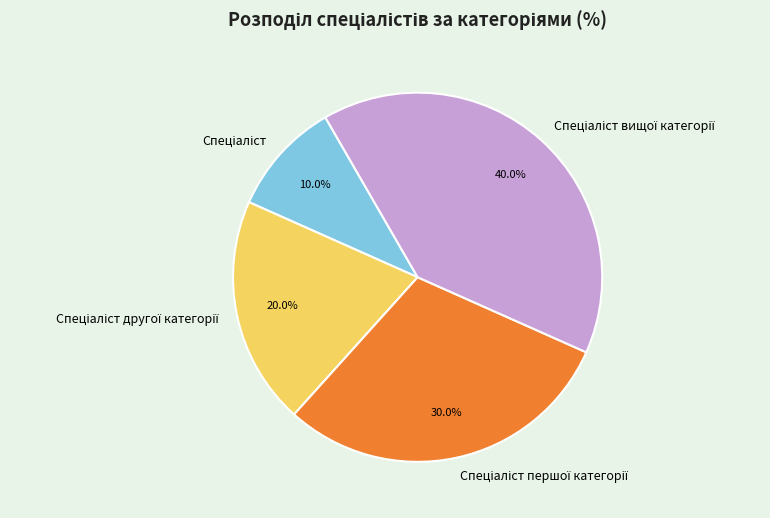

Is there any slice that represents more than half of the pie?

No